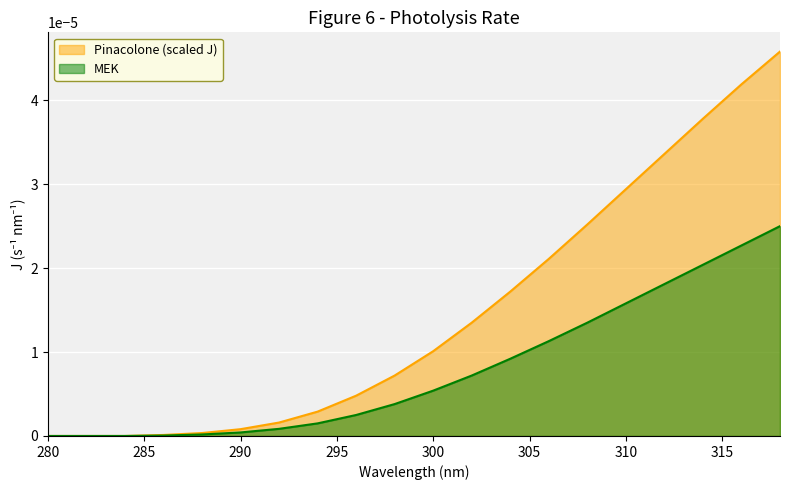

Is it true that Pinacolone (scaled J) equals 0.0 at 310?

True